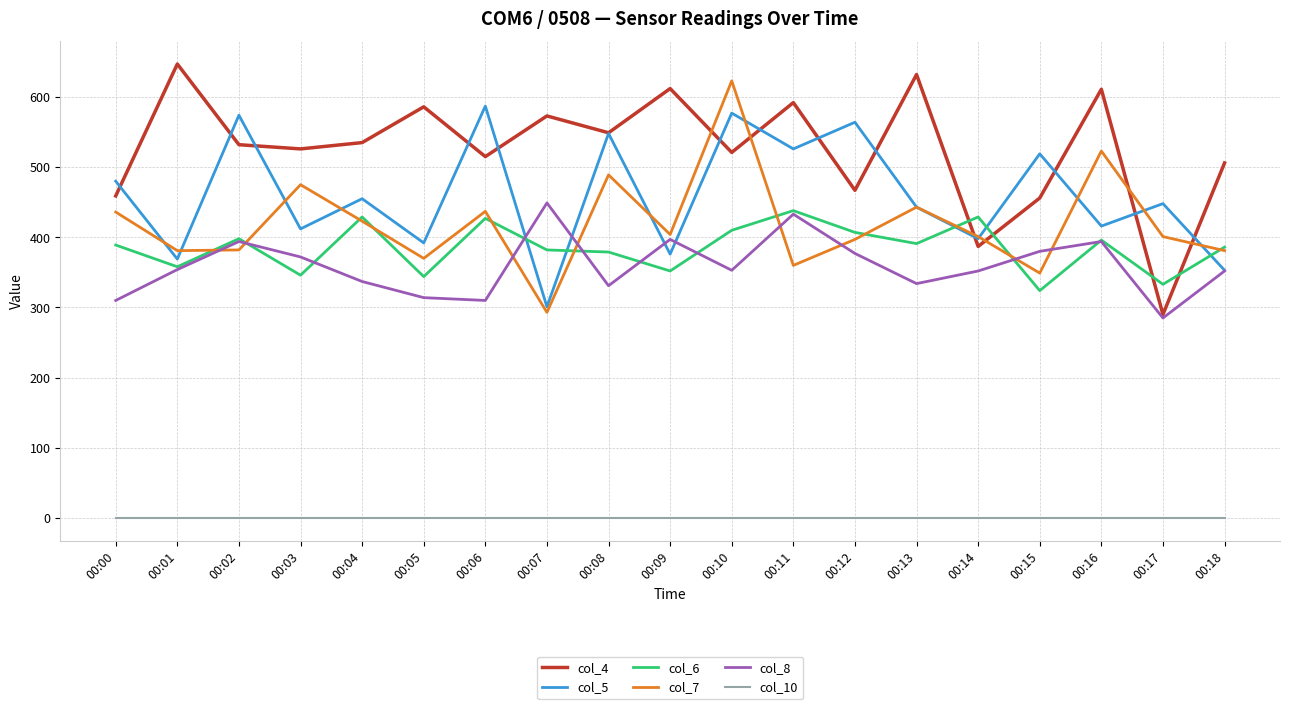

Is it true that col_5 equals 844 at 00:15?

False